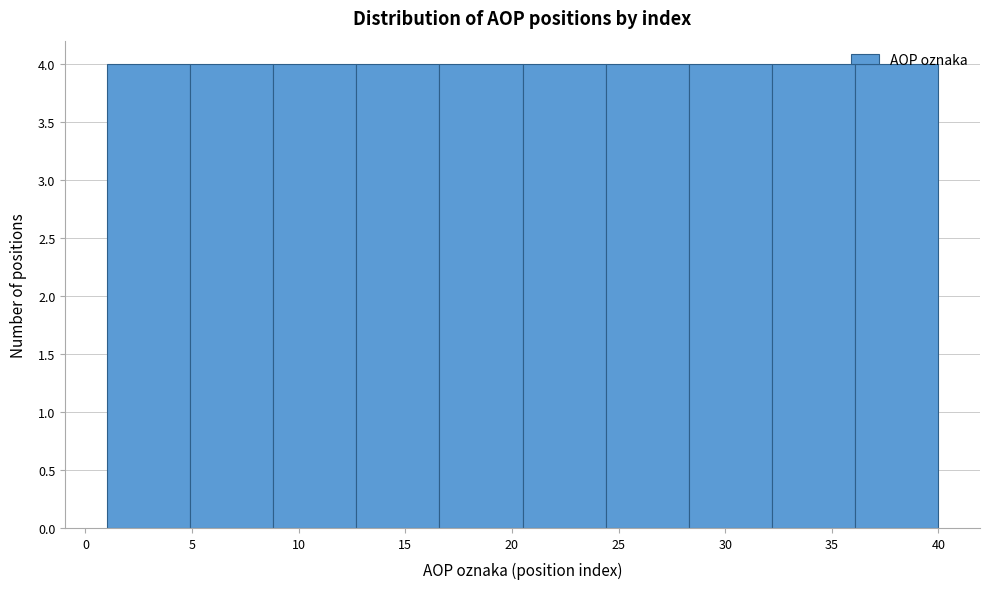

Reading left to right, list every bar in this chart as the range it spans on the x-axis followed by its height. Neither the bar edges nor the heights are printed on the chart, so give them approximately, as read against the axes.

1.0 to 4.9: 4
4.9 to 8.8: 4
8.8 to 12.7: 4
12.7 to 16.6: 4
16.6 to 20.5: 4
20.5 to 24.4: 4
24.4 to 28.3: 4
28.3 to 32.2: 4
32.2 to 36.1: 4
36.1 to 40.0: 4